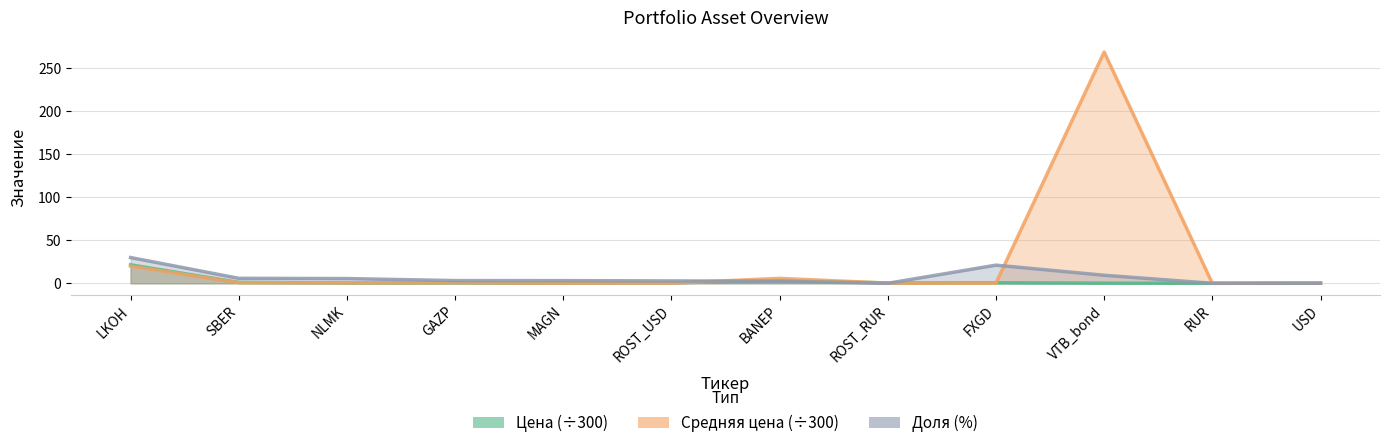

At which category does Средняя цена (÷300) reach its first local peak?

GAZP